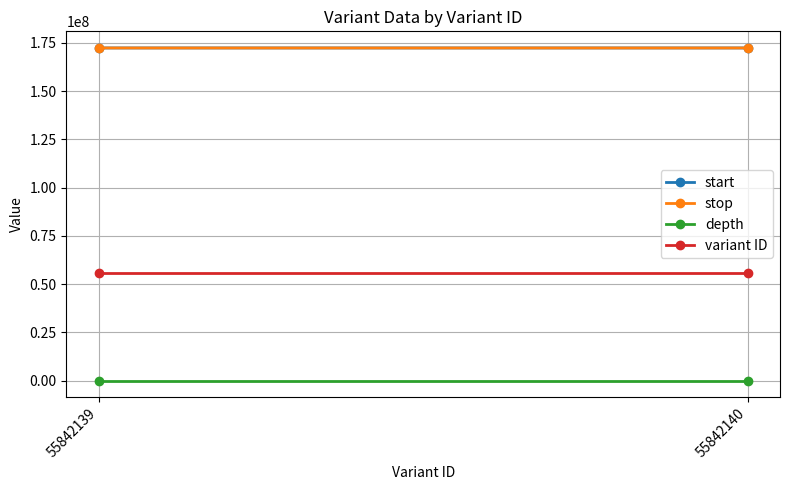

What are all the series names shown in the legend?

start, stop, depth, variant ID